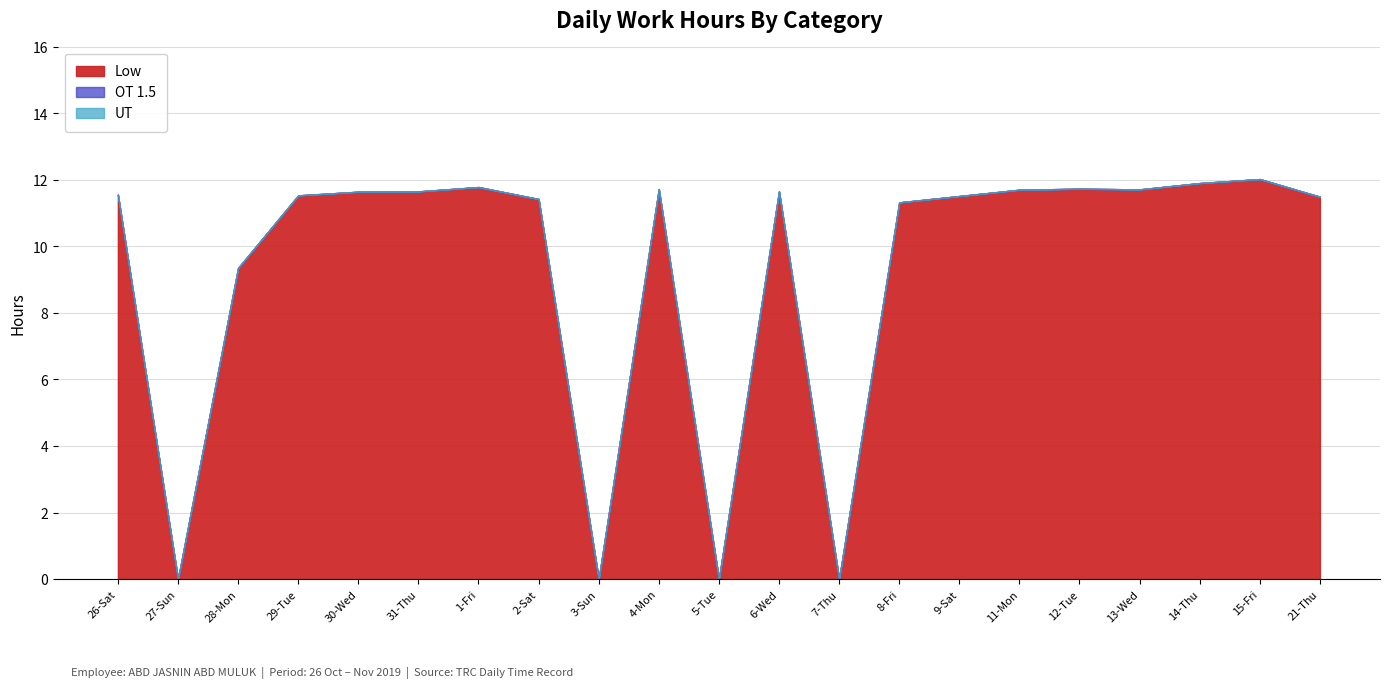

What position from the right is 3-Sun?

13